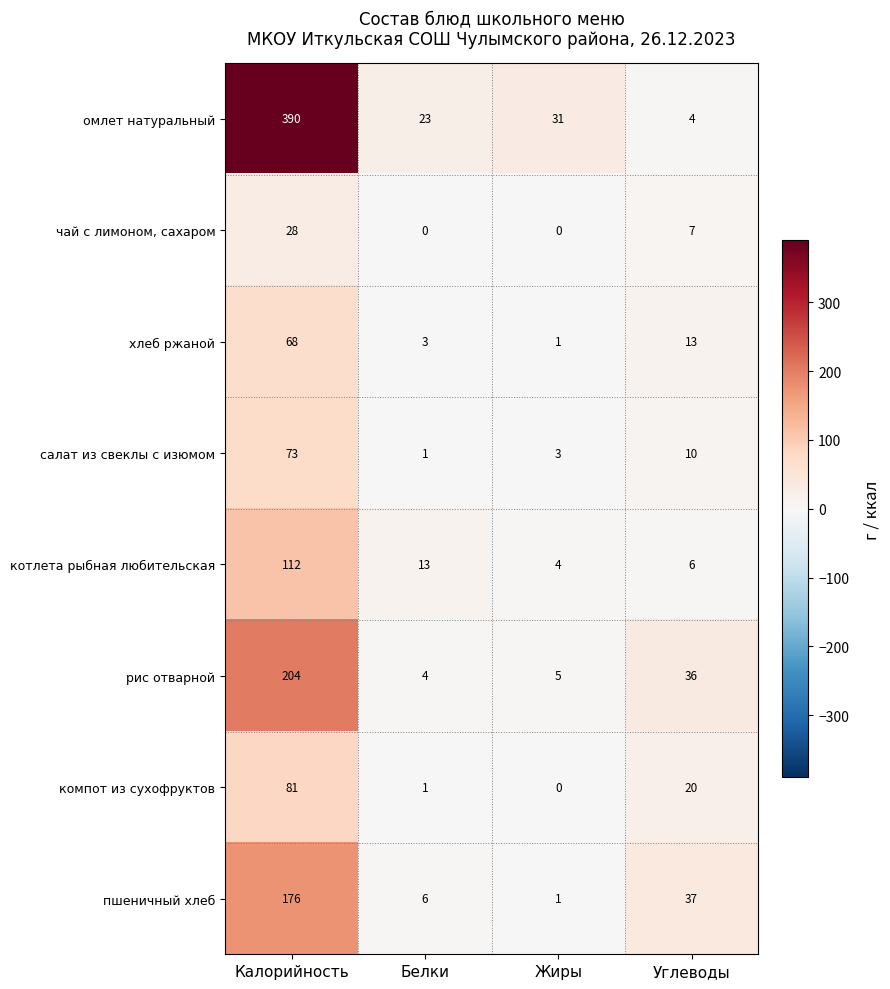

Which category has the highest value across all series?

Калорийность